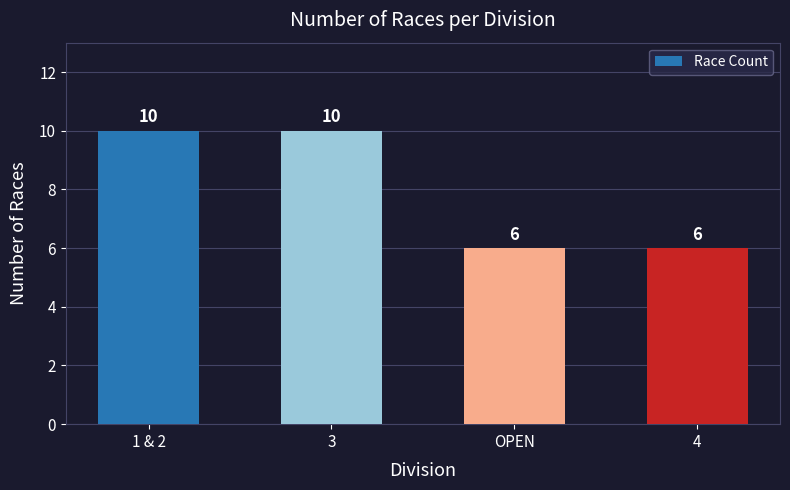

How many data points are less than 10?

2